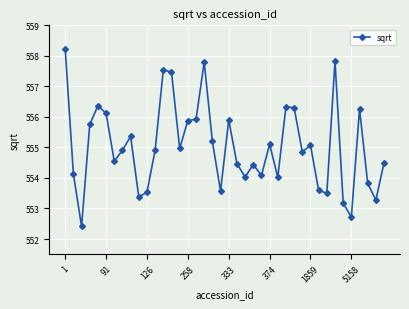

What is the difference between the second highest and minimum values?

5.4